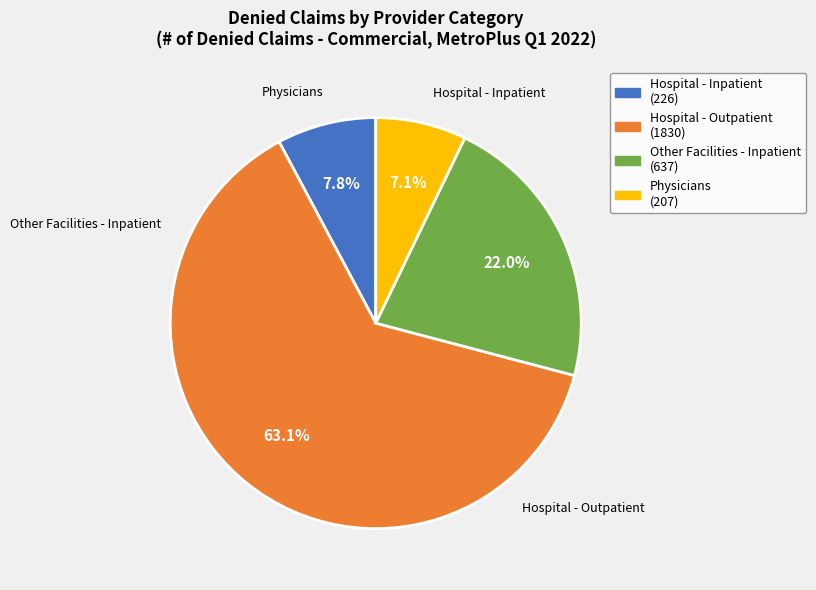

Rank the categories by value from lowest to highest.

Physicians, Hospital - Inpatient, Other Facilities - Inpatient, Hospital - Outpatient